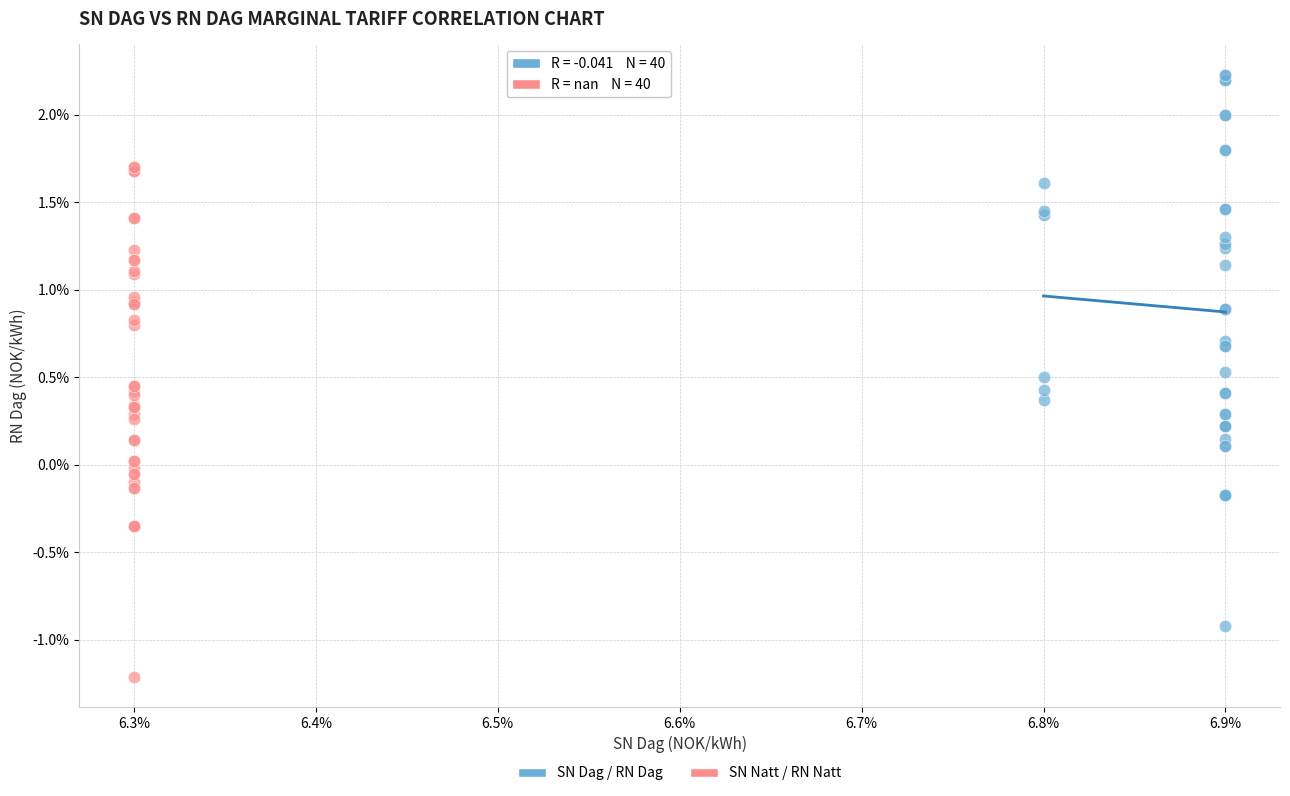

What are all the series names shown in the legend?

SN Dag / RN Dag, SN Natt / RN Natt